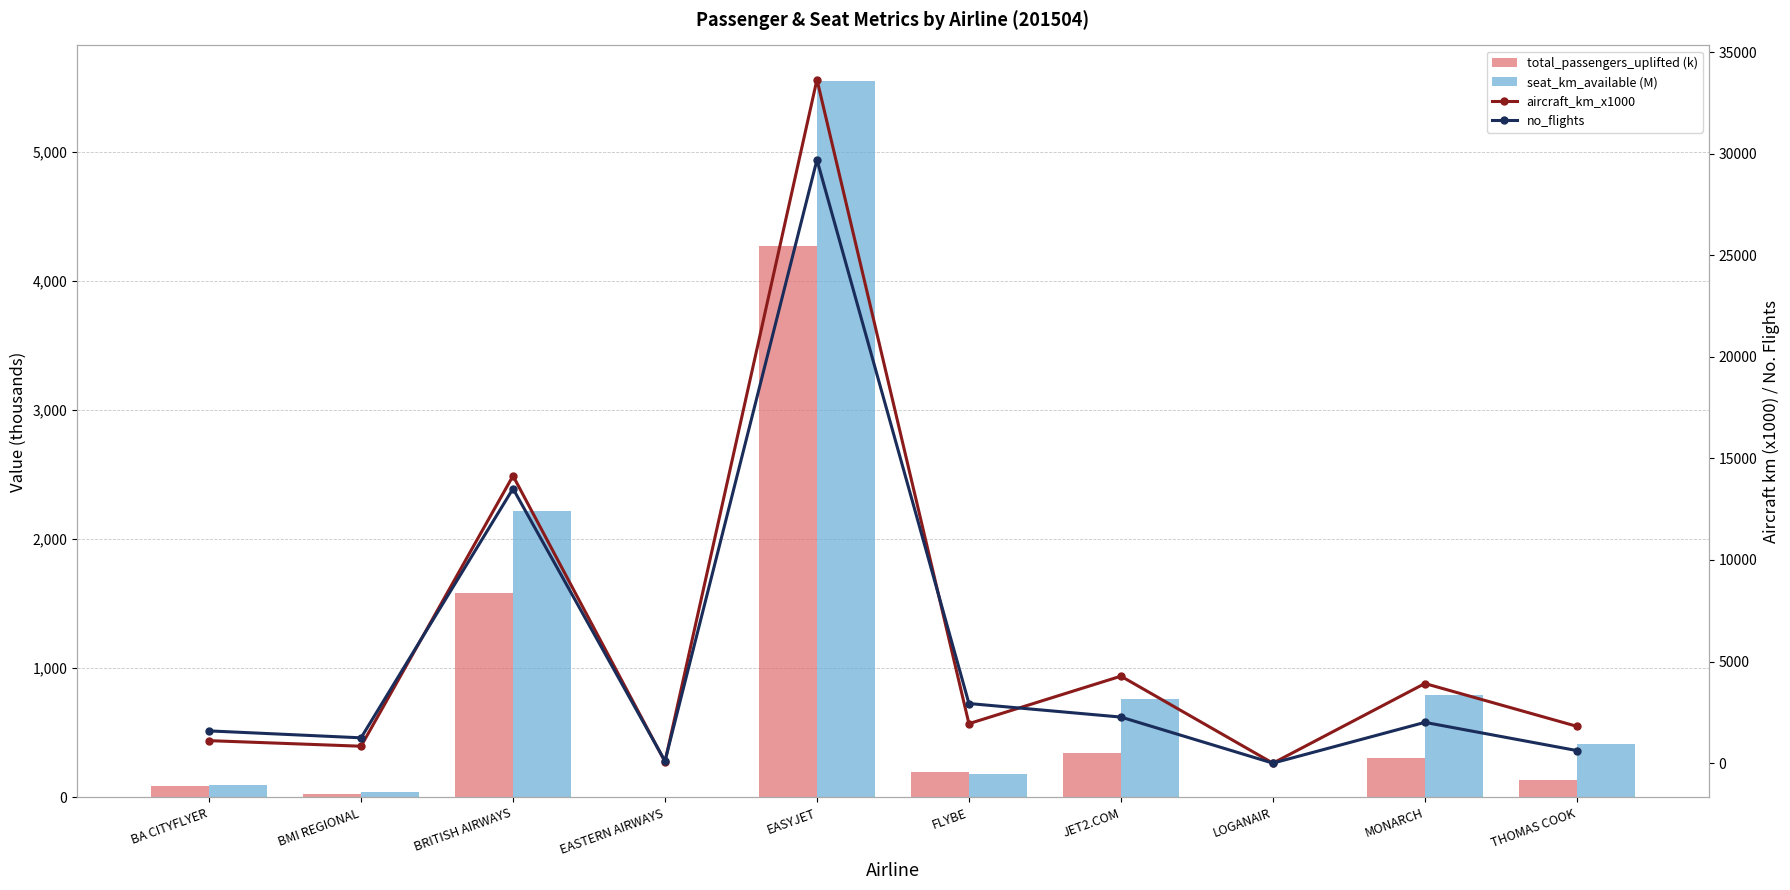

Reading left to right, list all the values displayed in this chart.

total_passengers_uplifted (k): 86.4	25.2	1586.2	1.7	4273.4	194.6	345.4	0.0	307.3	133.8
seat_km_available (M): 97.3	38.1	2216.4	2.1	5546.9	178.5	763.2	0.0	793.1	414.6
aircraft_km_x1000: 1109.0	834.0	14143.0	71.0	33645.0	1945.0	4282.0	0.0	3921.0	1814.0
no_flights: 1589.0	1248.0	13512.0	103.0	29695.0	2936.0	2269.0	2.0	2009.0	621.0